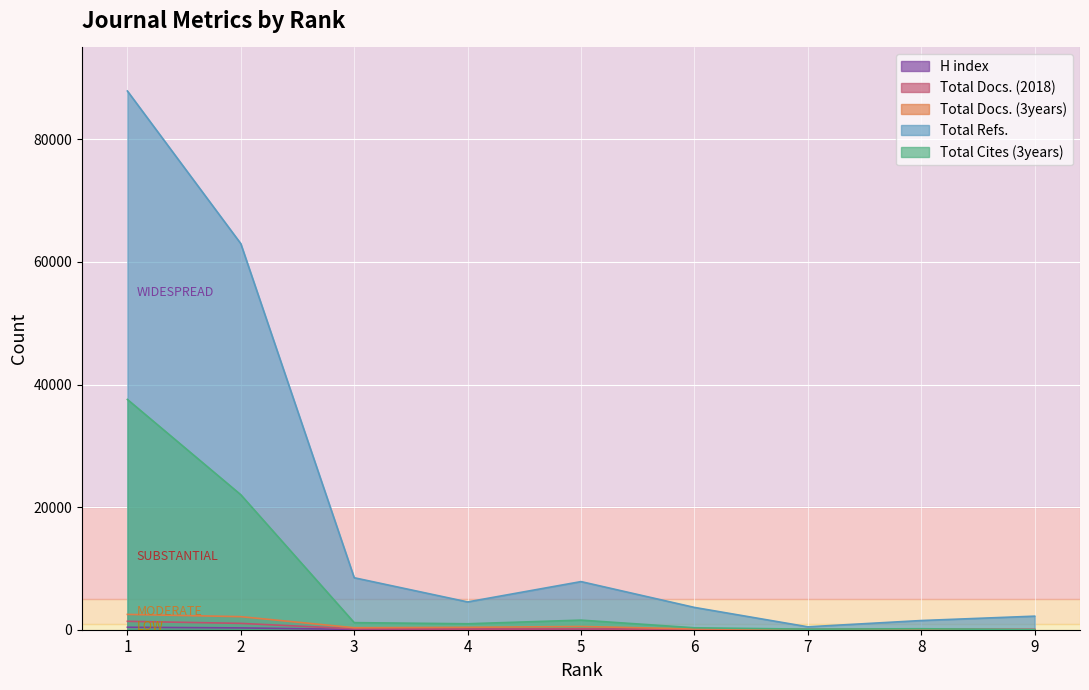

In Total Refs., how many points are lower than both neighbors (excluding endpoints)?

2